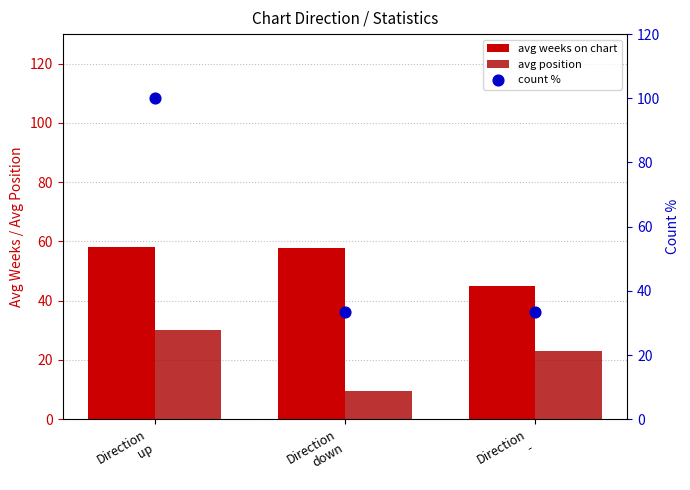

What are all the series names shown in the legend?

avg weeks on chart, avg position, count %